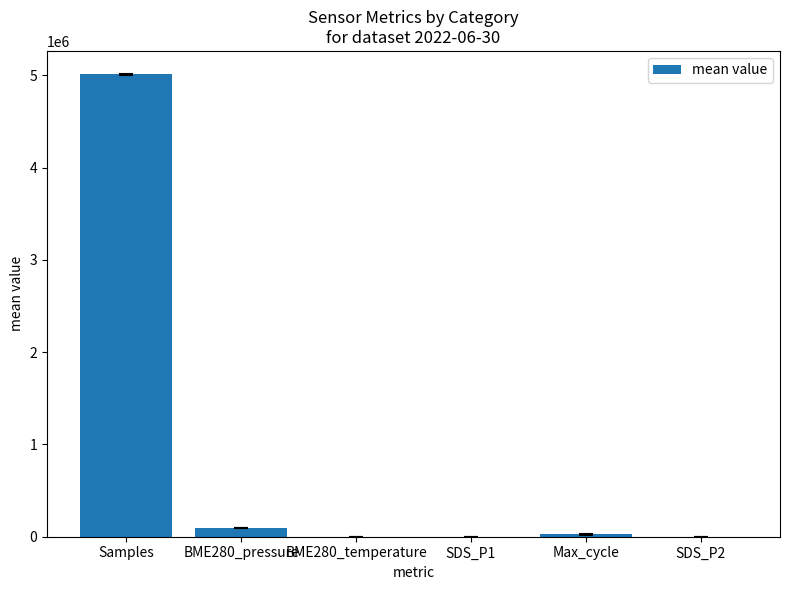

At which label is the value closest to 2504643?

BME280_pressure